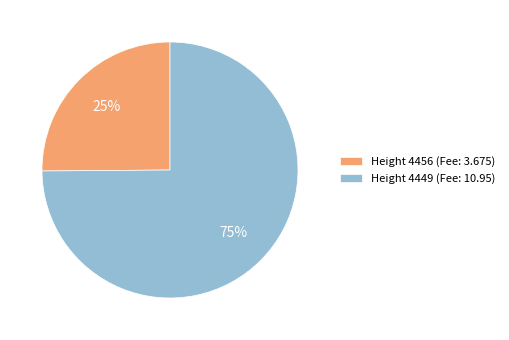

Which slice represents more than half of the pie?

Height 4449 (Fee: 10.95)